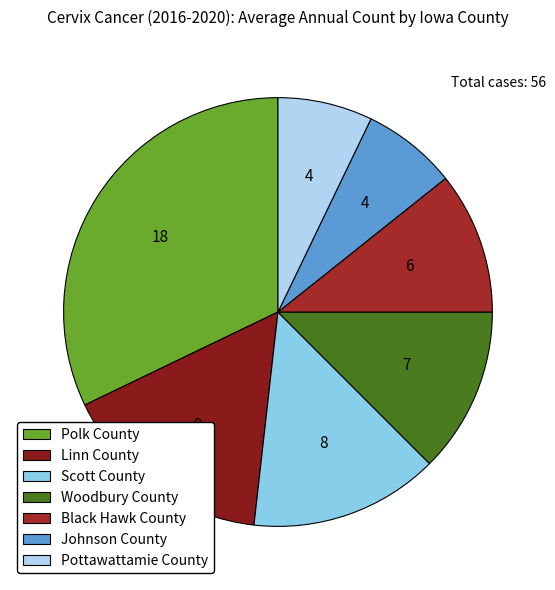

Count the number of slices in the pie.

7